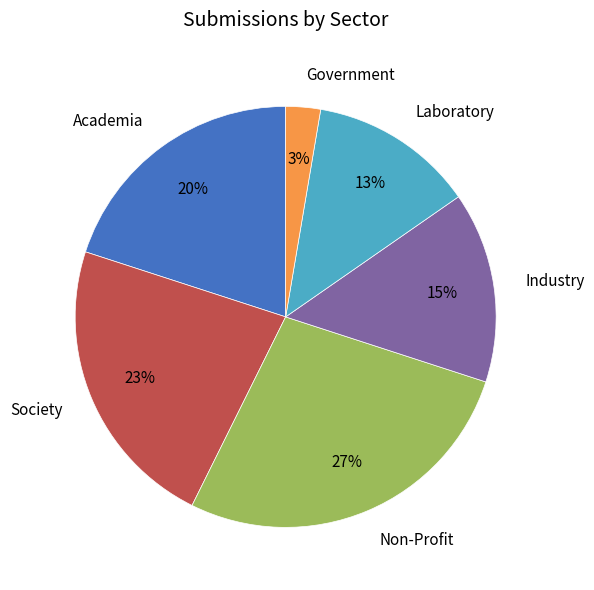

How many segments does this pie chart have?

6